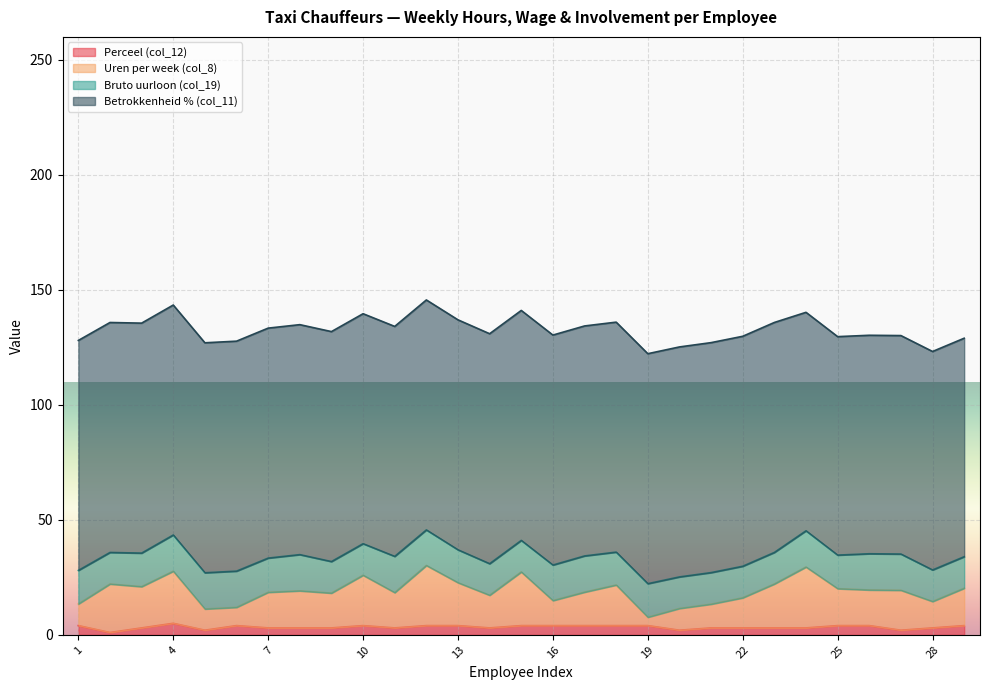

What is the difference between the Perceel (col_12) values at 11 and 10?

1.0